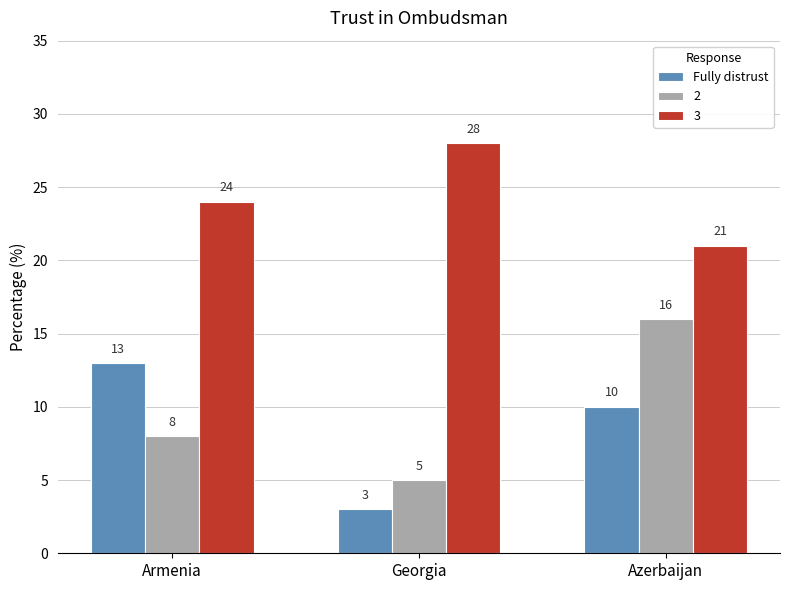

What is the sum of all 2 values?

29